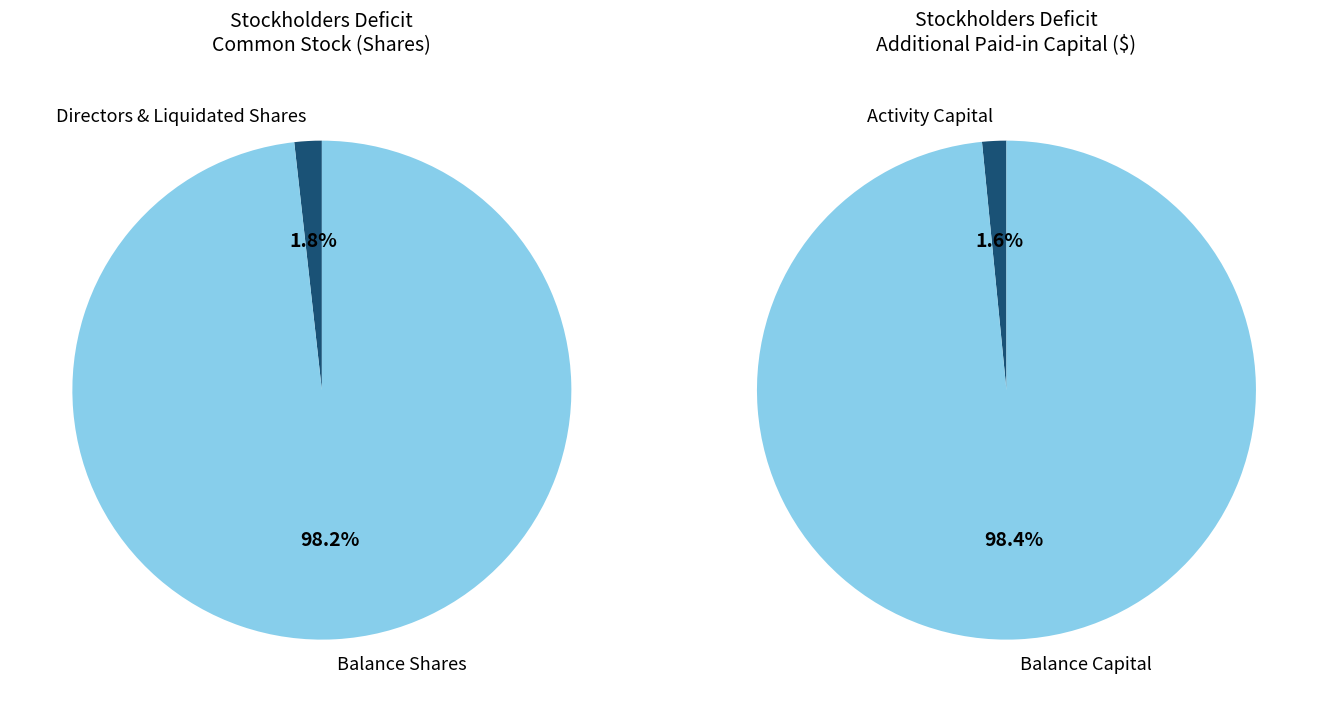

What percentage is NOT represented by Balance at Sep. 30, 2015?

1.7%